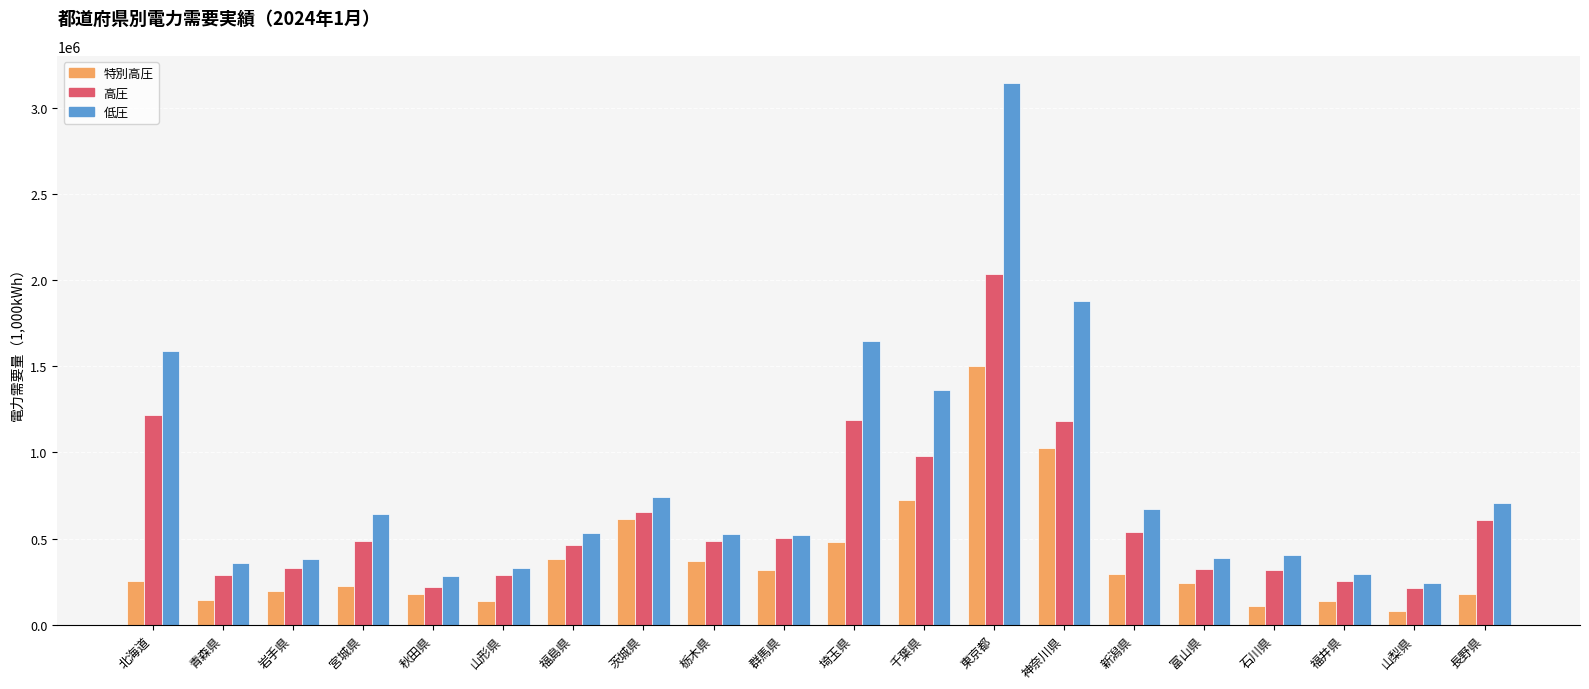

What is the value of the 特別高圧 bar at the 19th from the left?

82213.0